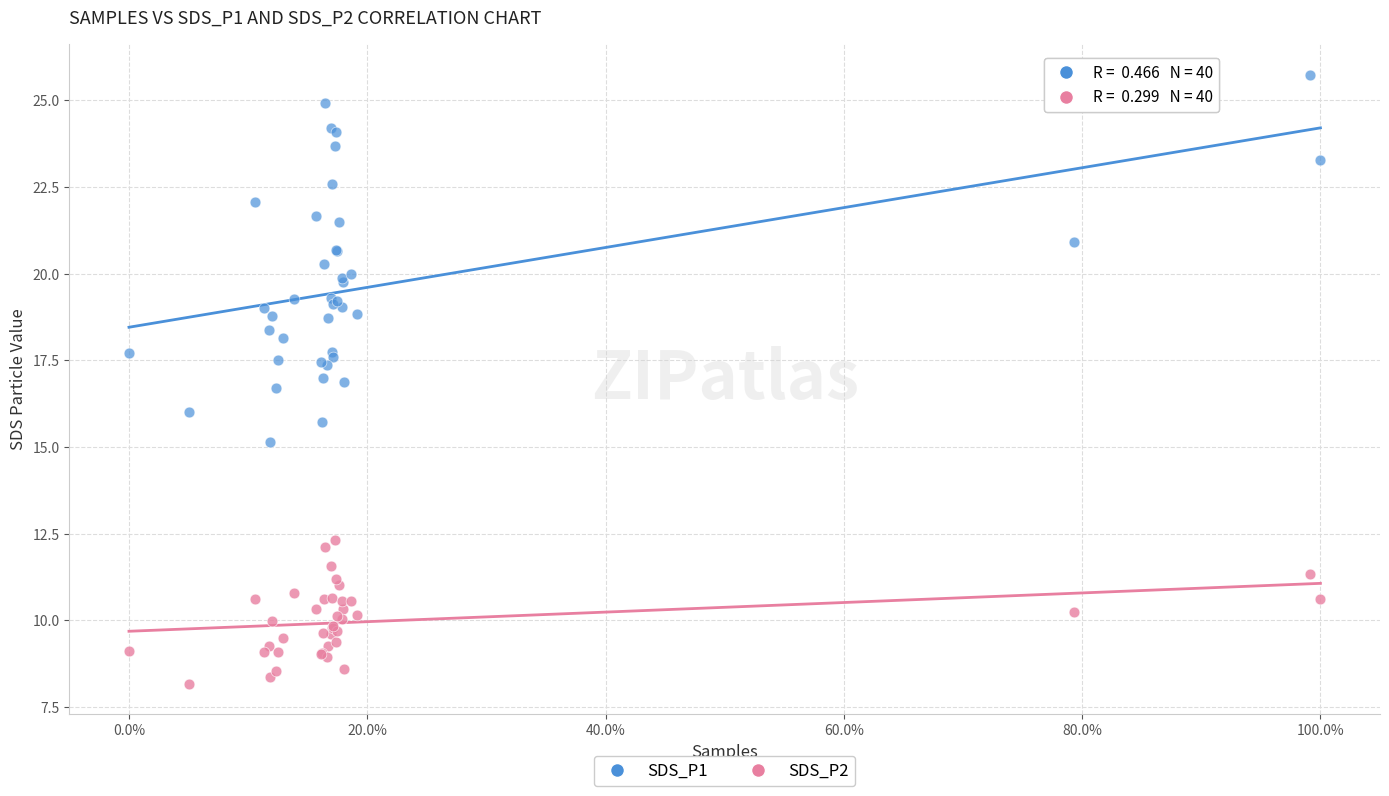

Which series reaches the minimum Y coordinate?

SDS_P2